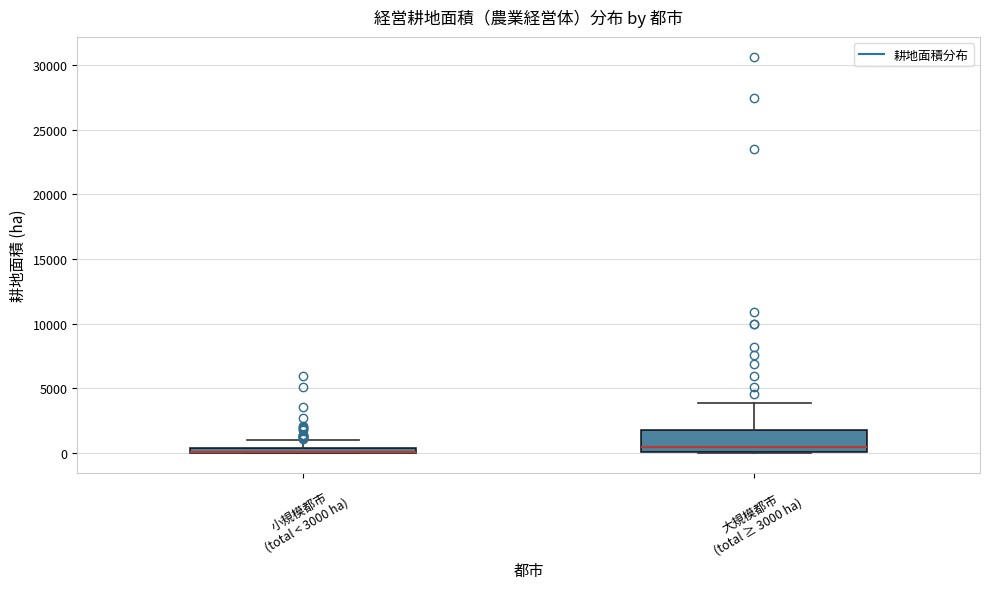

Which box is the tallest, from its lower edge to its upper edge?

大規模都市 (total ≥ 3000 ha)